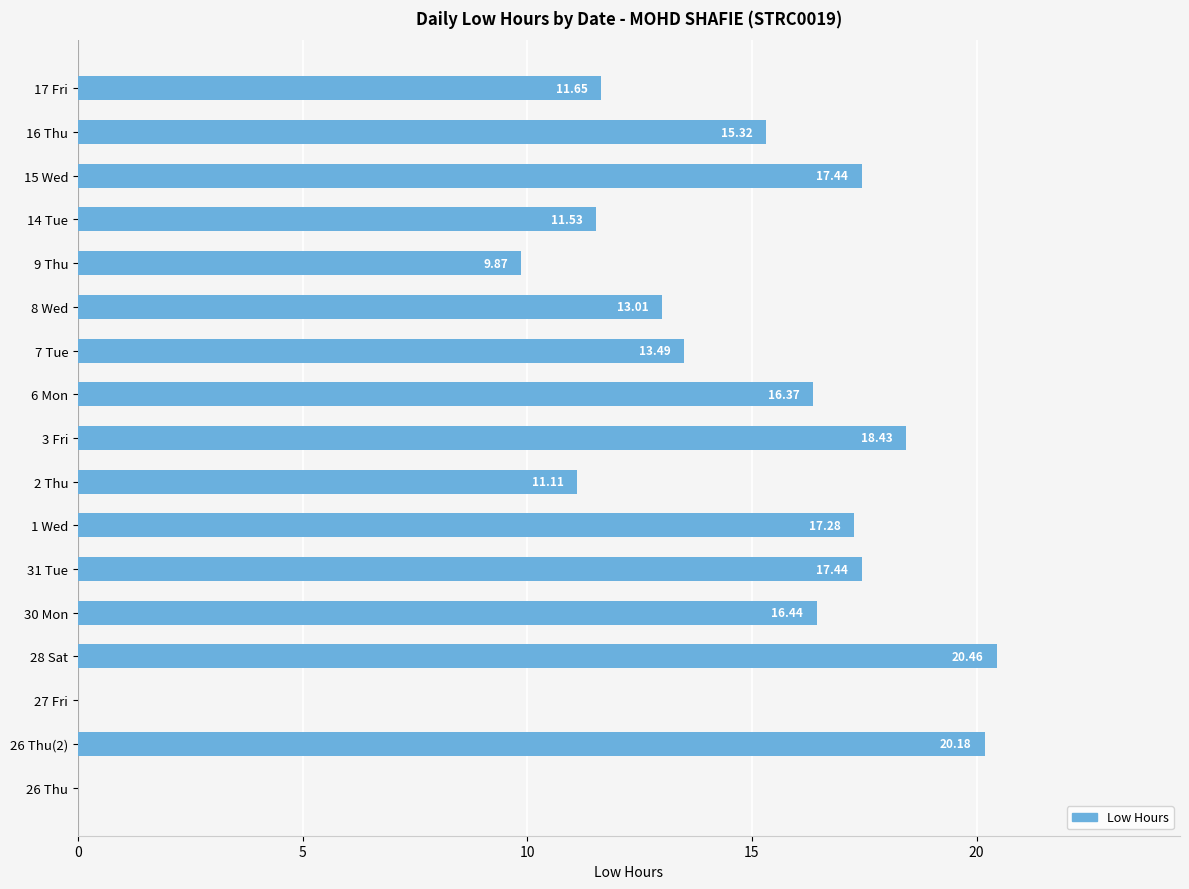

Where is the data nearest to the value 10?

9 Thu